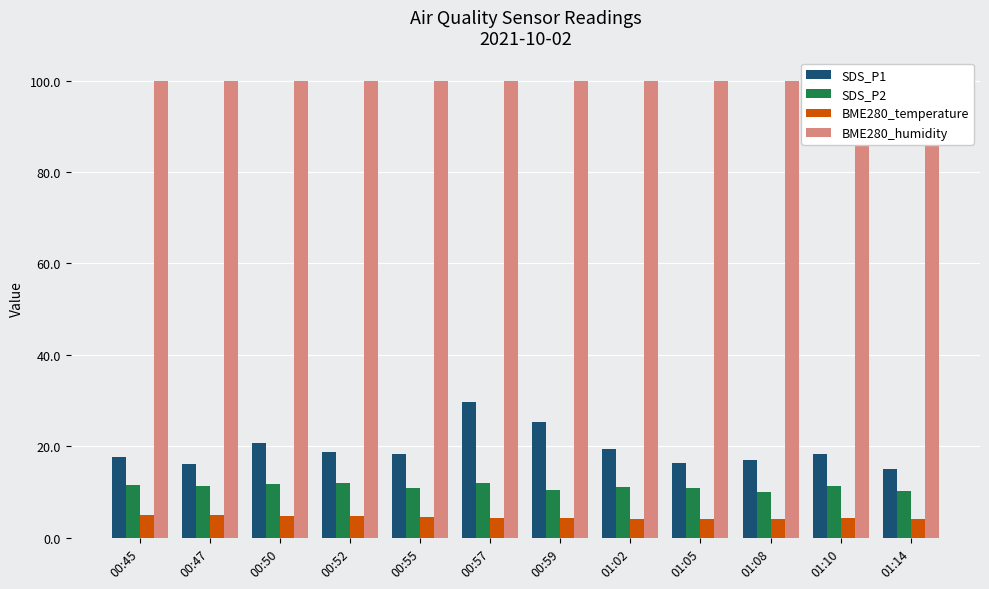

Between 00:52 and 00:55, which series saw the biggest shift?

SDS_P2